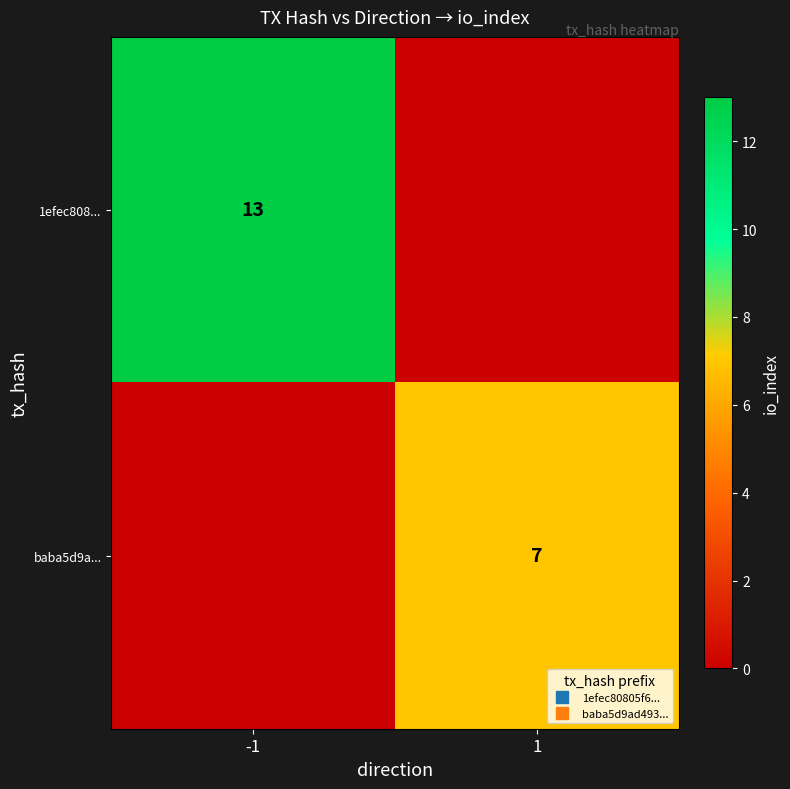

How many series are shown in this chart?

2